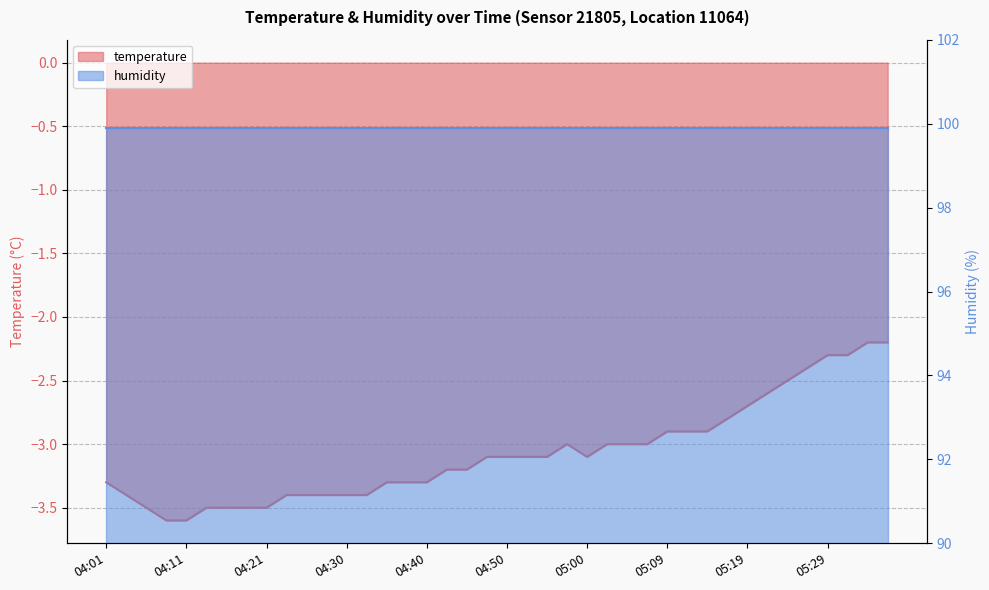

List the labels in order of value, largest first.

05:34, 05:36, 05:29, 05:31, 05:26, 05:24, 05:22, 05:19, 05:17, 05:09, 05:12, 05:14, 04:57, 05:02, 05:04, 05:07, 04:47, 04:50, 04:52, 04:55, 05:00, 04:43, 04:45, 04:01, 04:35, 04:38, 04:40, 04:04, 04:23, 04:26, 04:28, 04:30, 04:33, 04:06, 04:13, 04:16, 04:18, 04:21, 04:09, 04:11